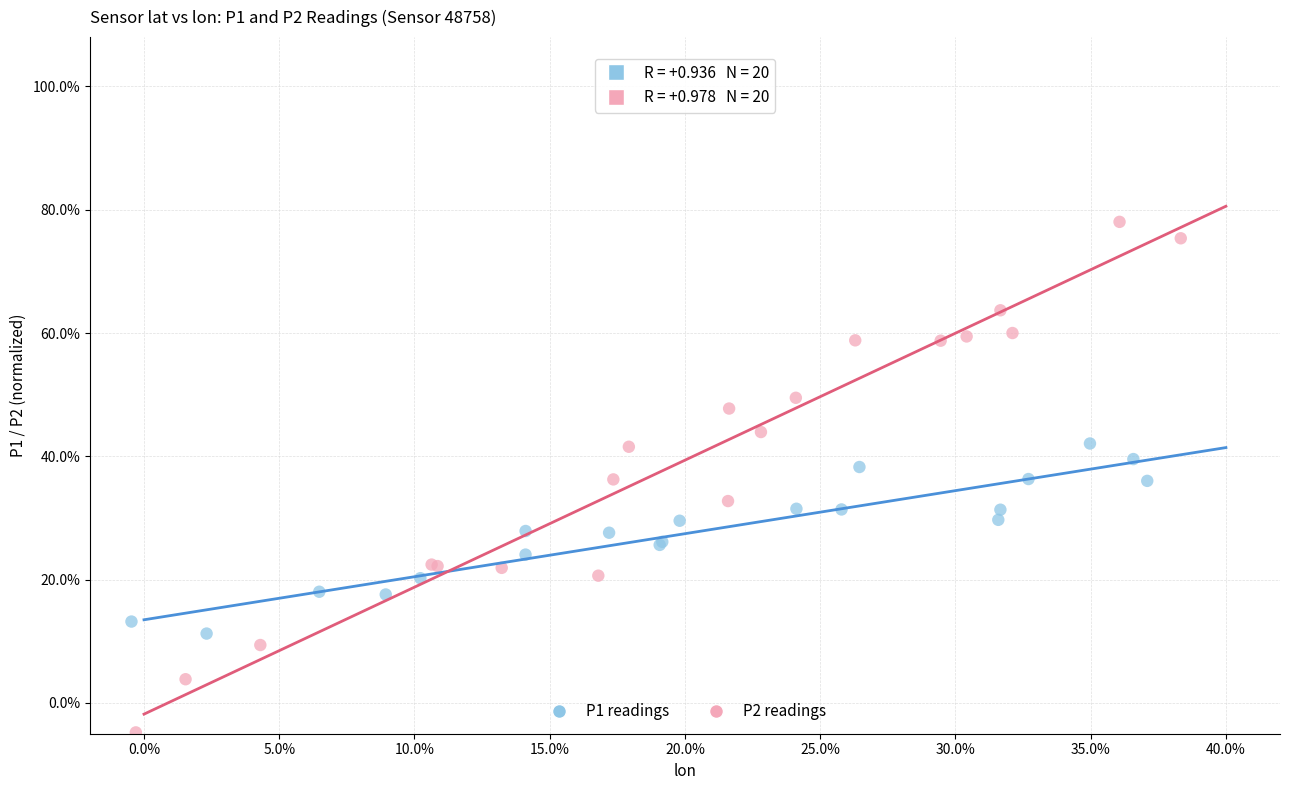

What are all the series names shown in the legend?

P1 readings, P2 readings